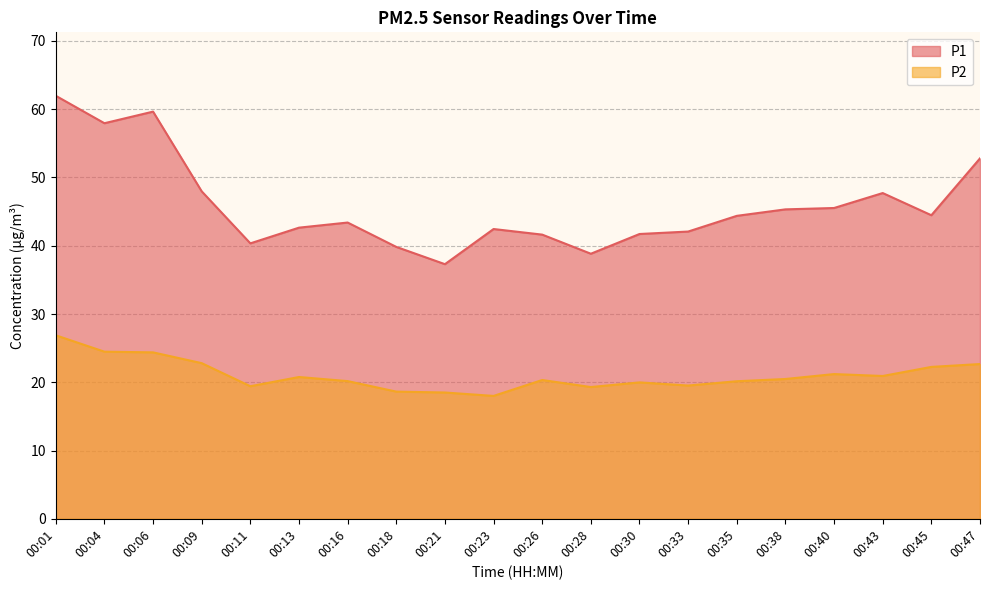

What is the spread (max minus min) of values at 00:28?

19.5